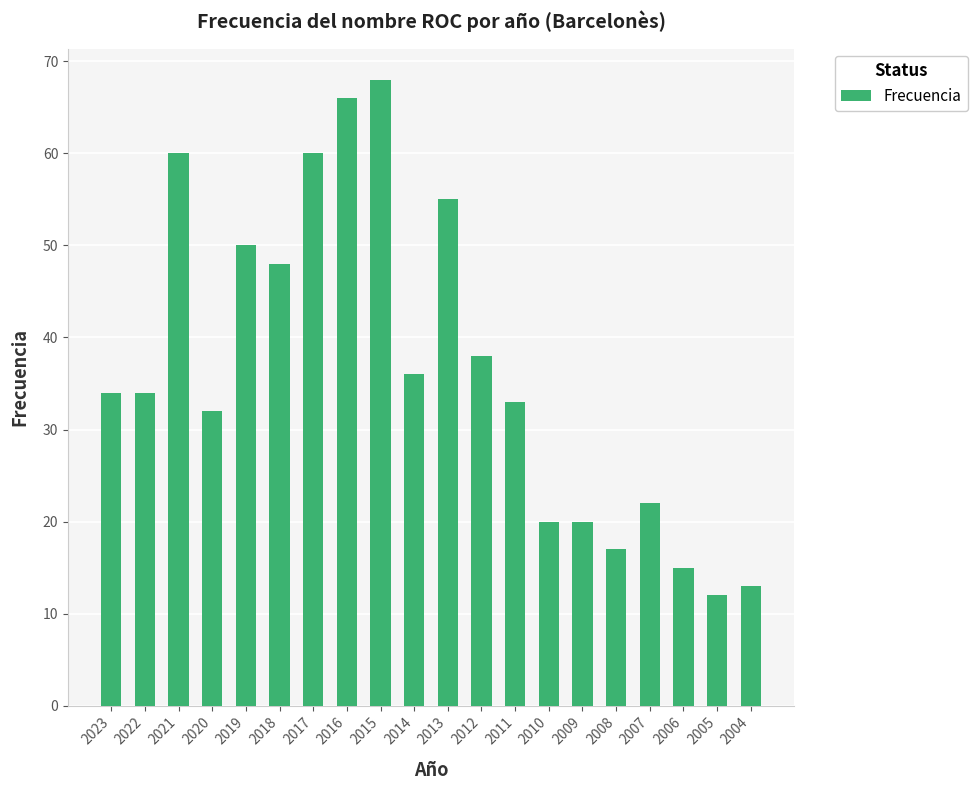

Reading left to right, transcribe all the data shown in this chart.

34	34	60	32	50	48	60	66	68	36	55	38	33	20	20	17	22	15	12	13